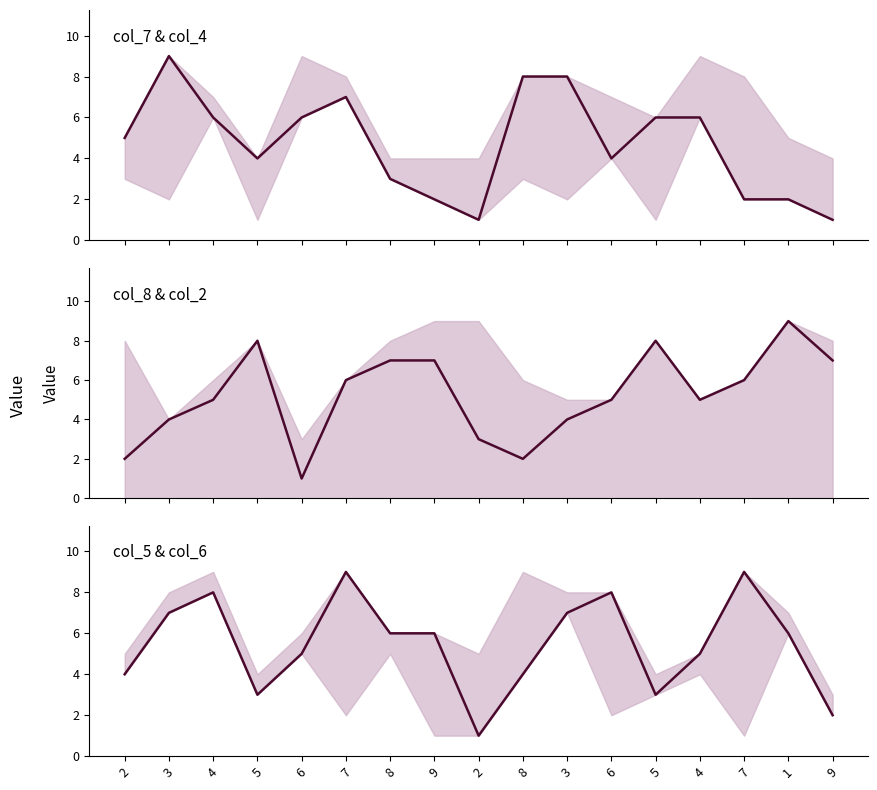

True or false: col_5 has a value of 3 at 5.

True